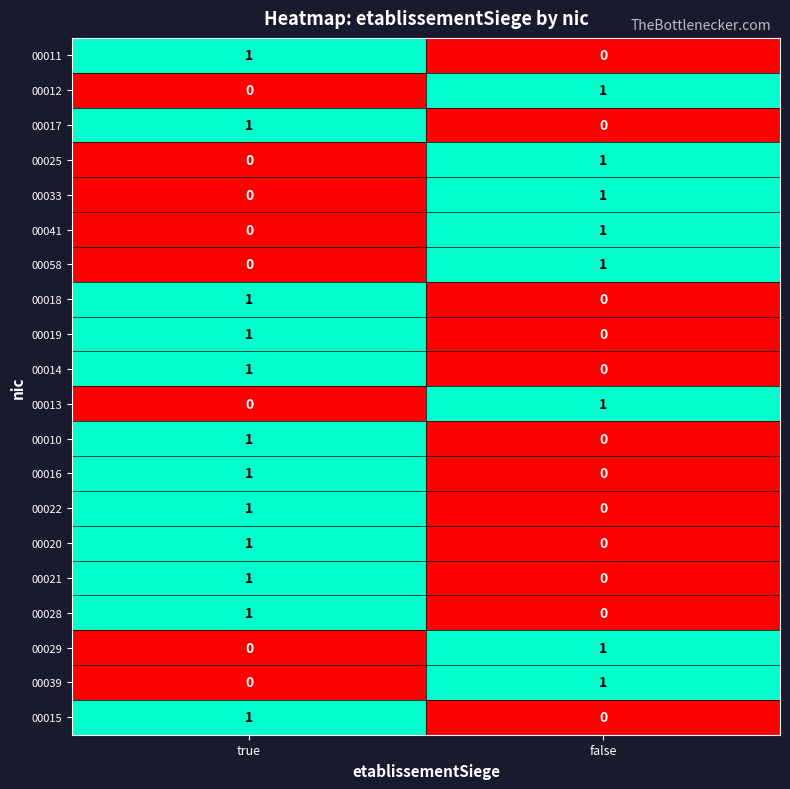

The 00029 series shows 0 at true. True or false?

True